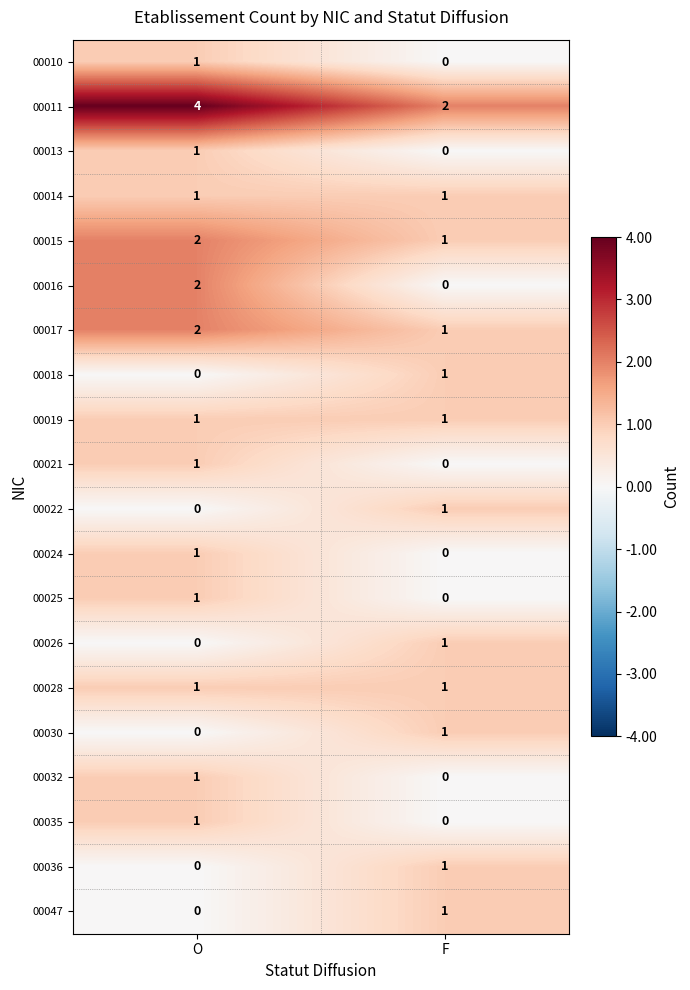

Which series has the largest total across all categories?

00011